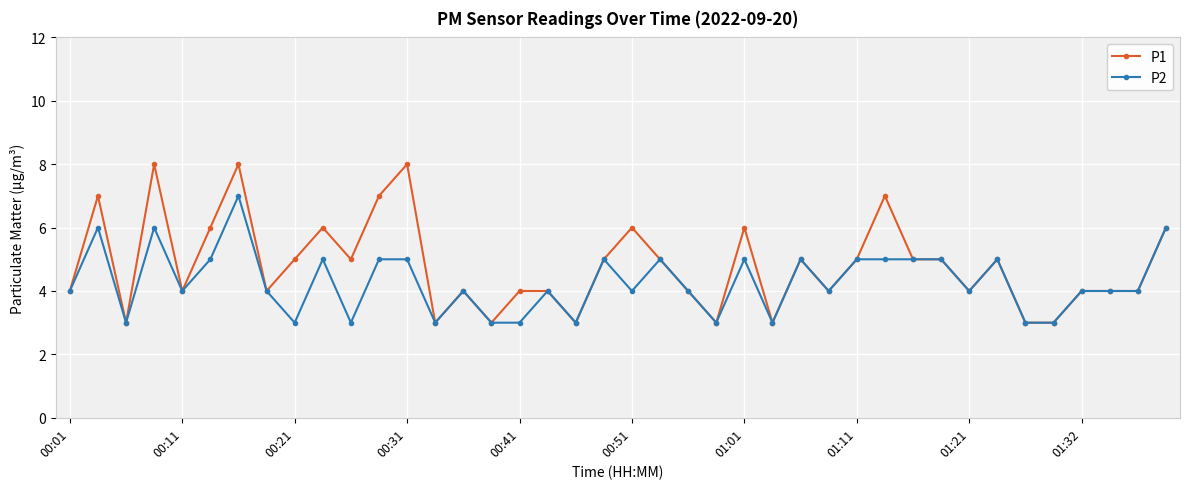

List the series in order of their peak value, lowest first.

P2, P1